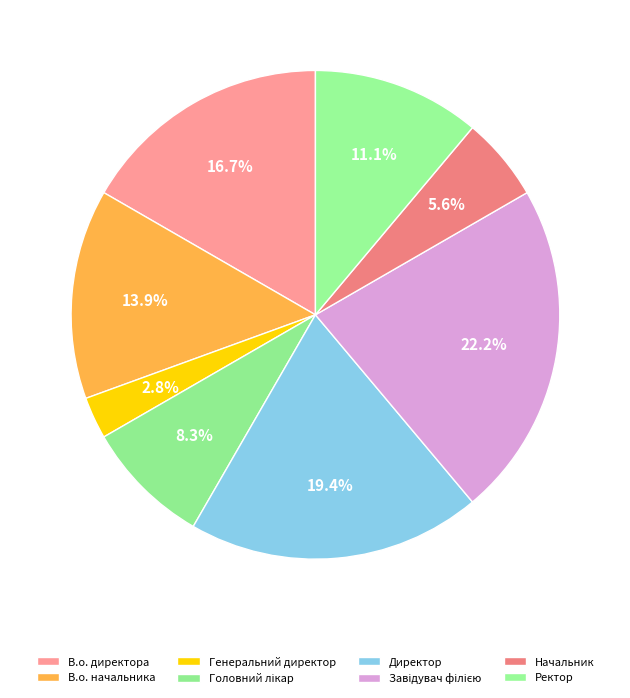

What is the ratio of the value at В.о. начальника to the value at Директор?

0.7